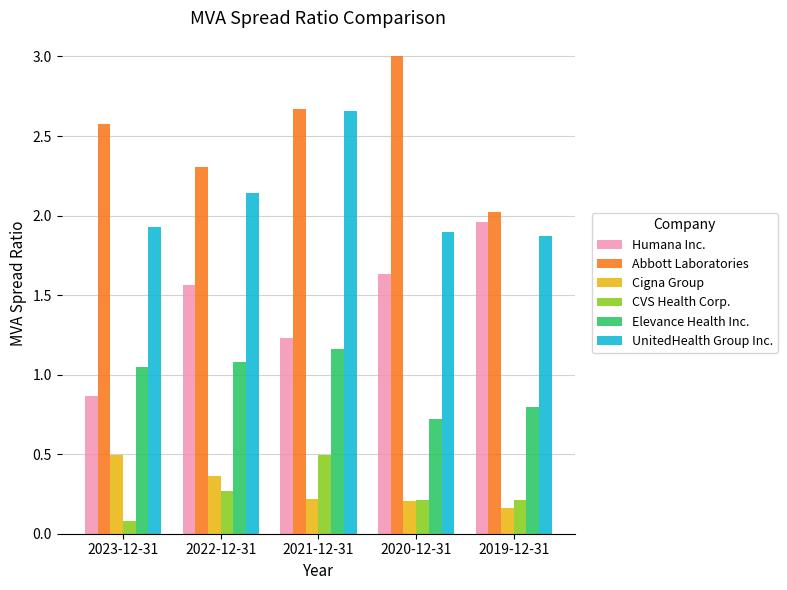

How many bars are there in total?

30